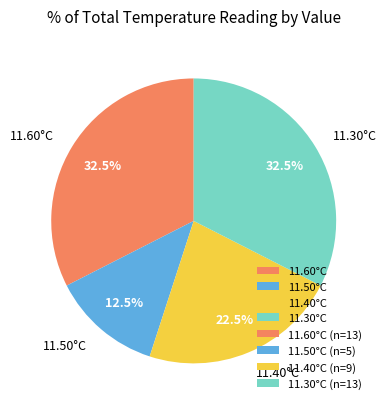

Which slice is the smallest?

11.50°C